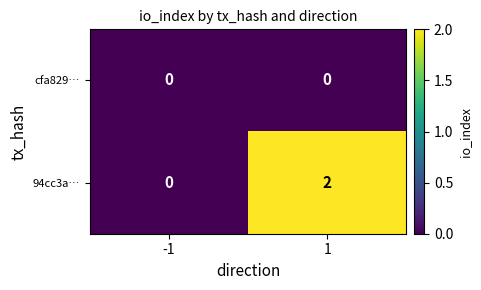

The value of cfa829… at -1 is 0. True or false?

True